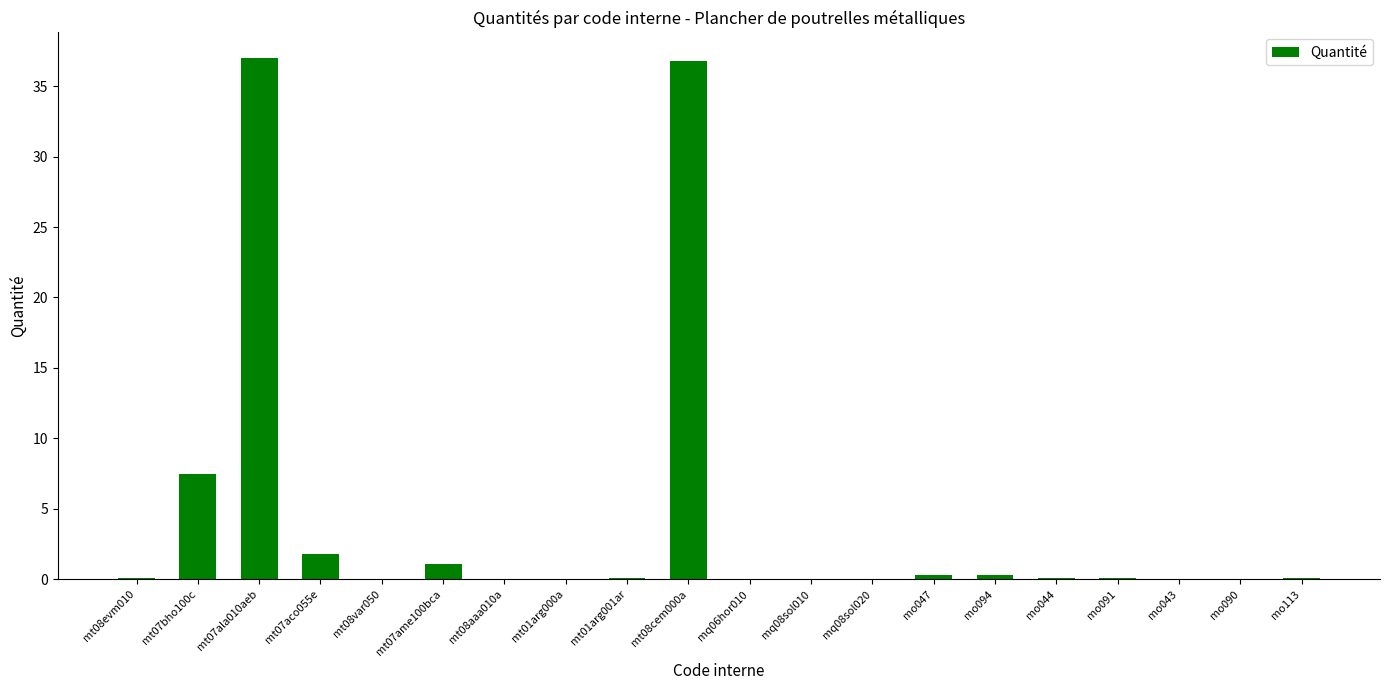

What is the sum of all values?

85.4